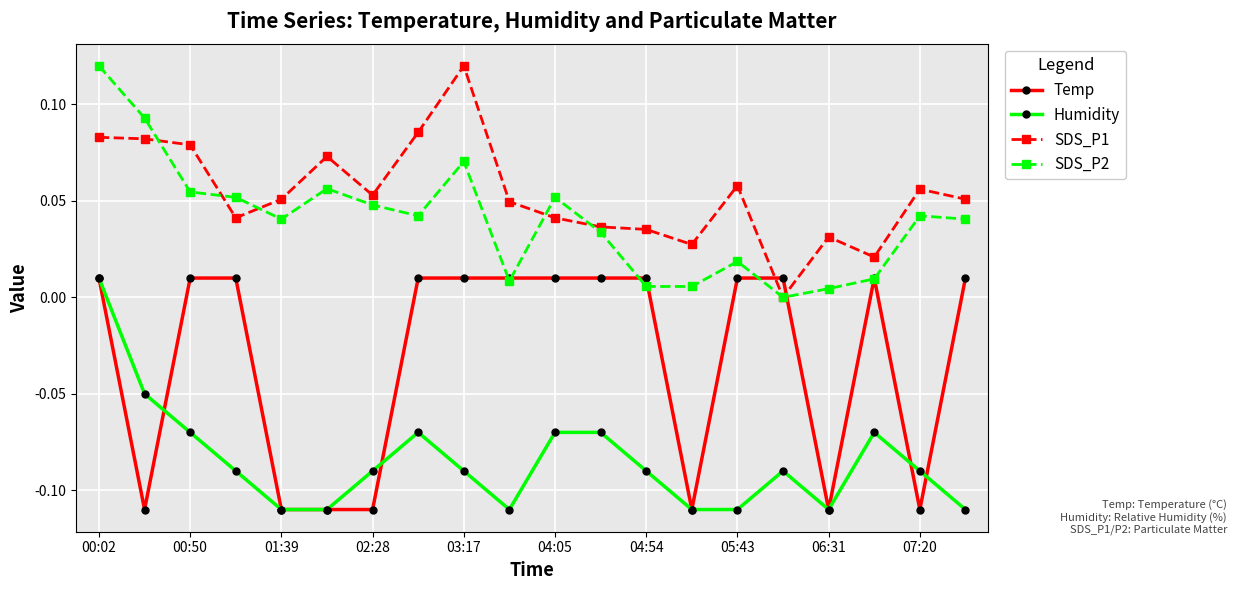

Which series has the largest total across all categories?

SDS_P1